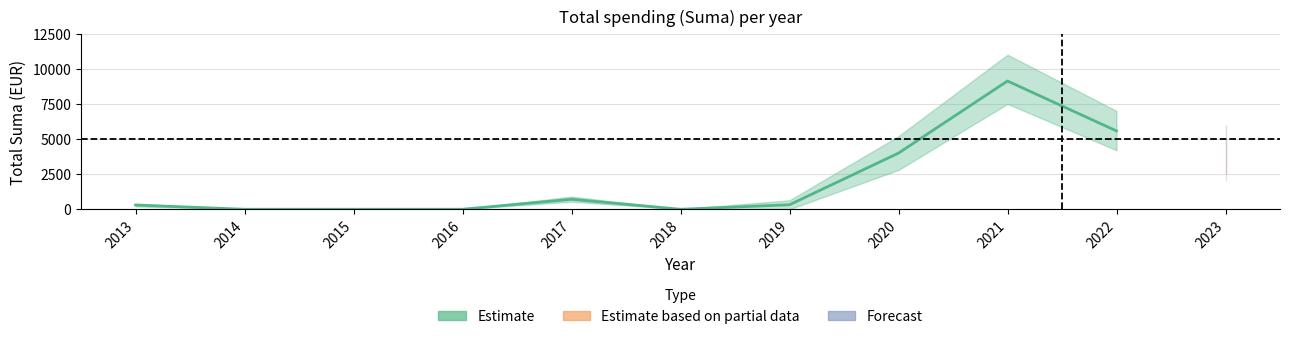

How many distinct data groups are displayed?

1